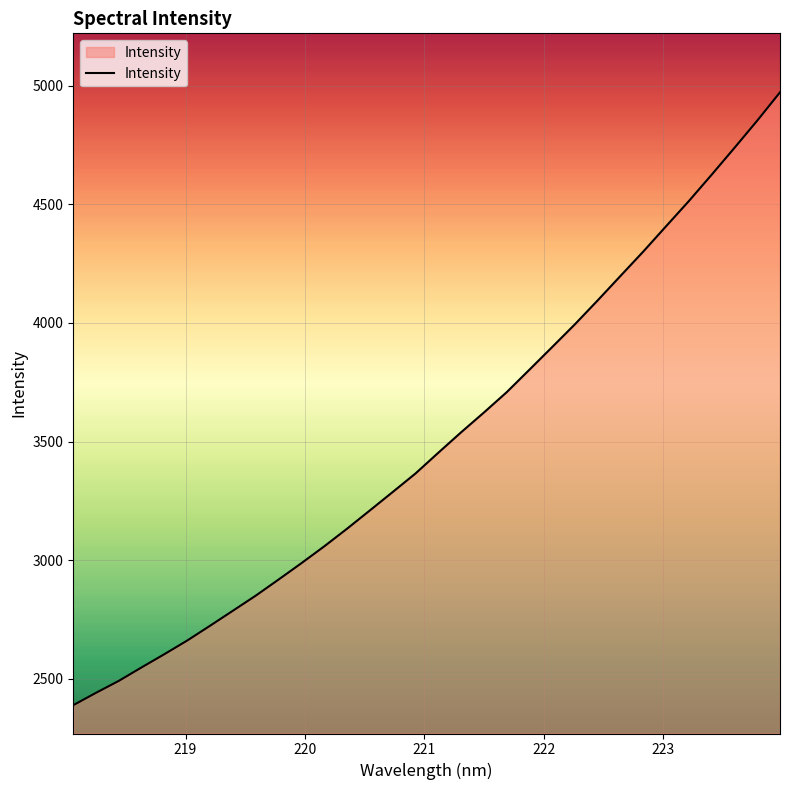

What is the minimum value shown in the chart?

2389.1